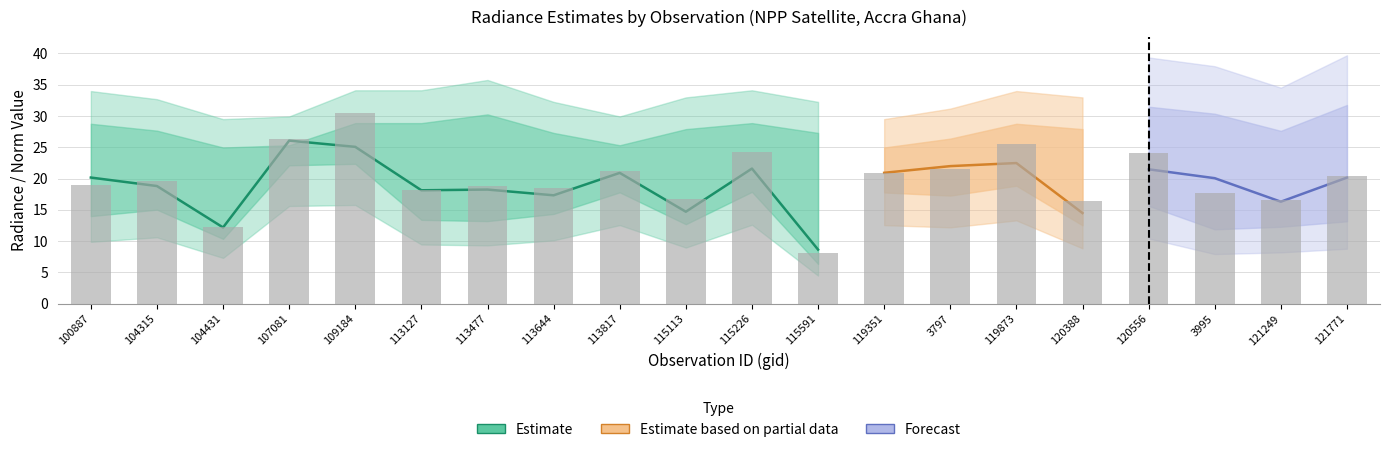

Reading left to right, list all the values displayed in this chart.

100887=19.0	104315=19.6	104431=12.2	107081=26.4	109184=30.4	113127=18.2	113477=18.8	113644=18.5	113817=21.2	115113=16.7	115226=24.3	115591=8.2	119351=20.9	3797=21.5	119873=25.6	120388=16.5	120556=24.1	3995=17.7	121249=16.6	121771=20.5